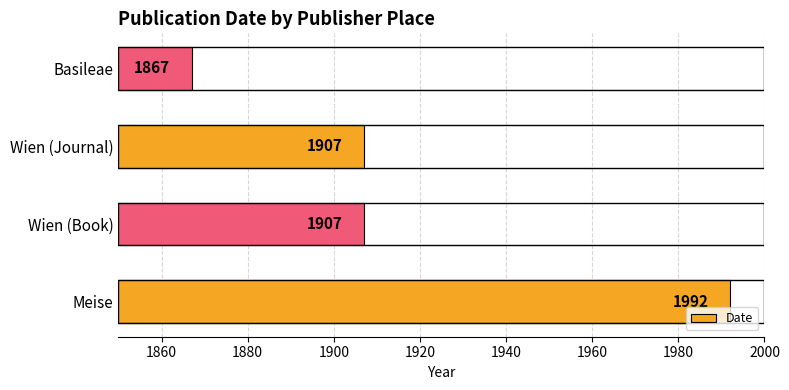

Reading bottom to top, transcribe all the data shown in this chart.

1992	1907	1907	1867